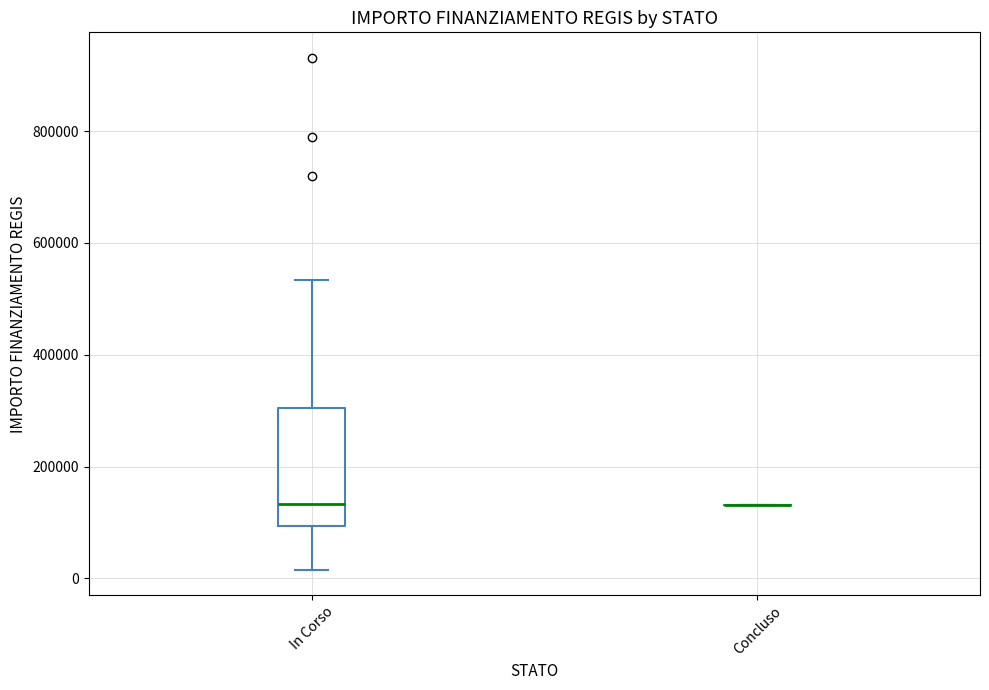

Where does the upper whisker of the box for In Corso end on the y-axis? The values are not printed on the chart, so give them approximately, as read against the axis.

540000